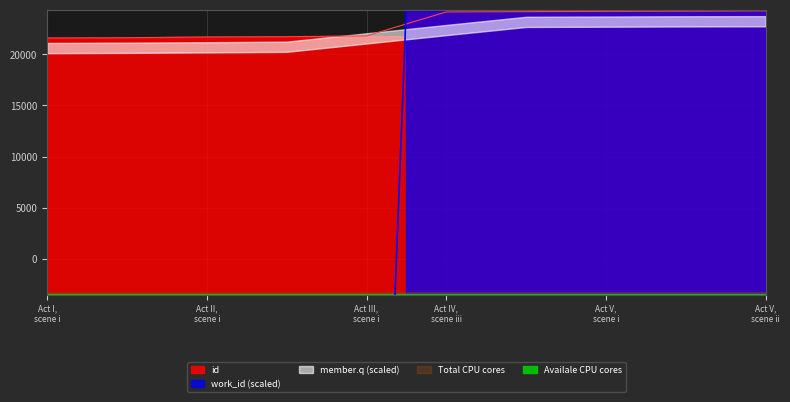

Read the work_id value at Act V, scene i.

26000